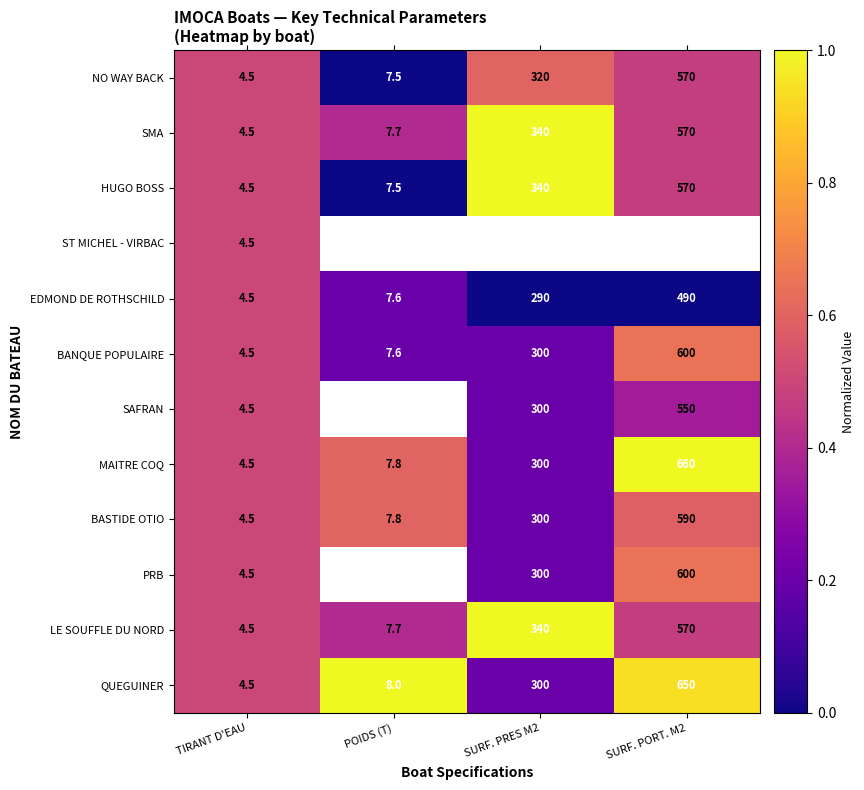

At which label does MAITRE COQ reach its peak?

SURF. PORT. M2